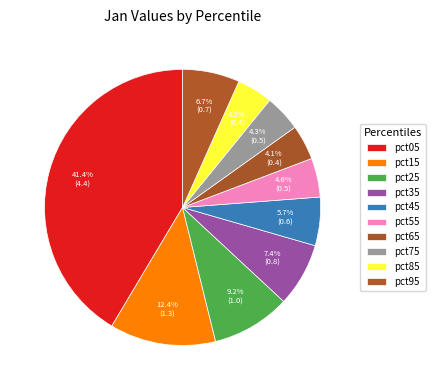

Does pct25 account for over 50% of the chart?

No